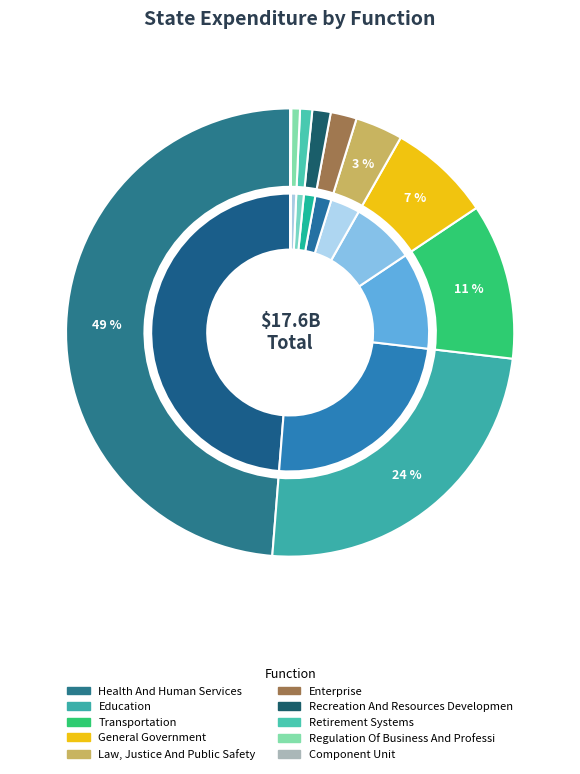

To the nearest percent, what is the difference between the RECREATION AND RESOURCES DEVELOPMENT and COMPONENT UNIT slice percentages?

1%